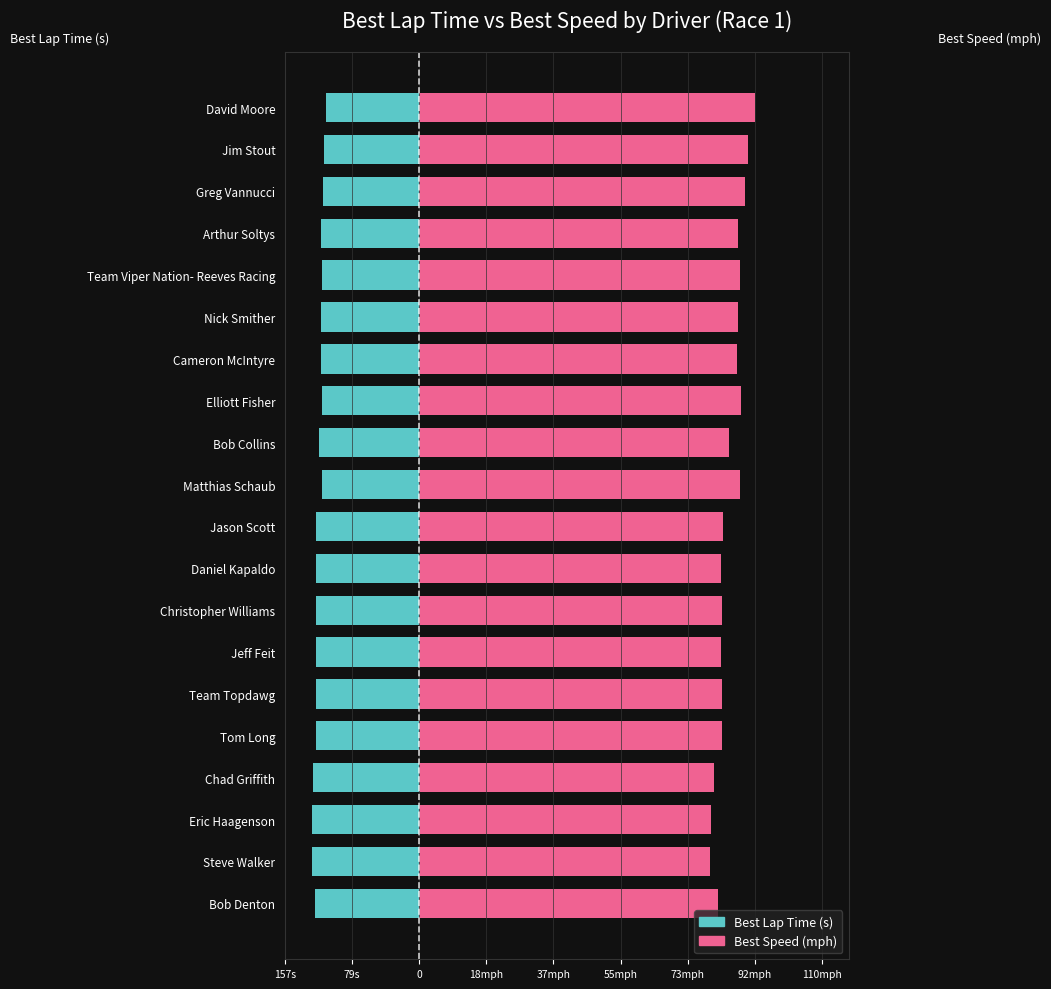

Between Matthias Schaub and Jason Scott, which is larger?

Matthias Schaub